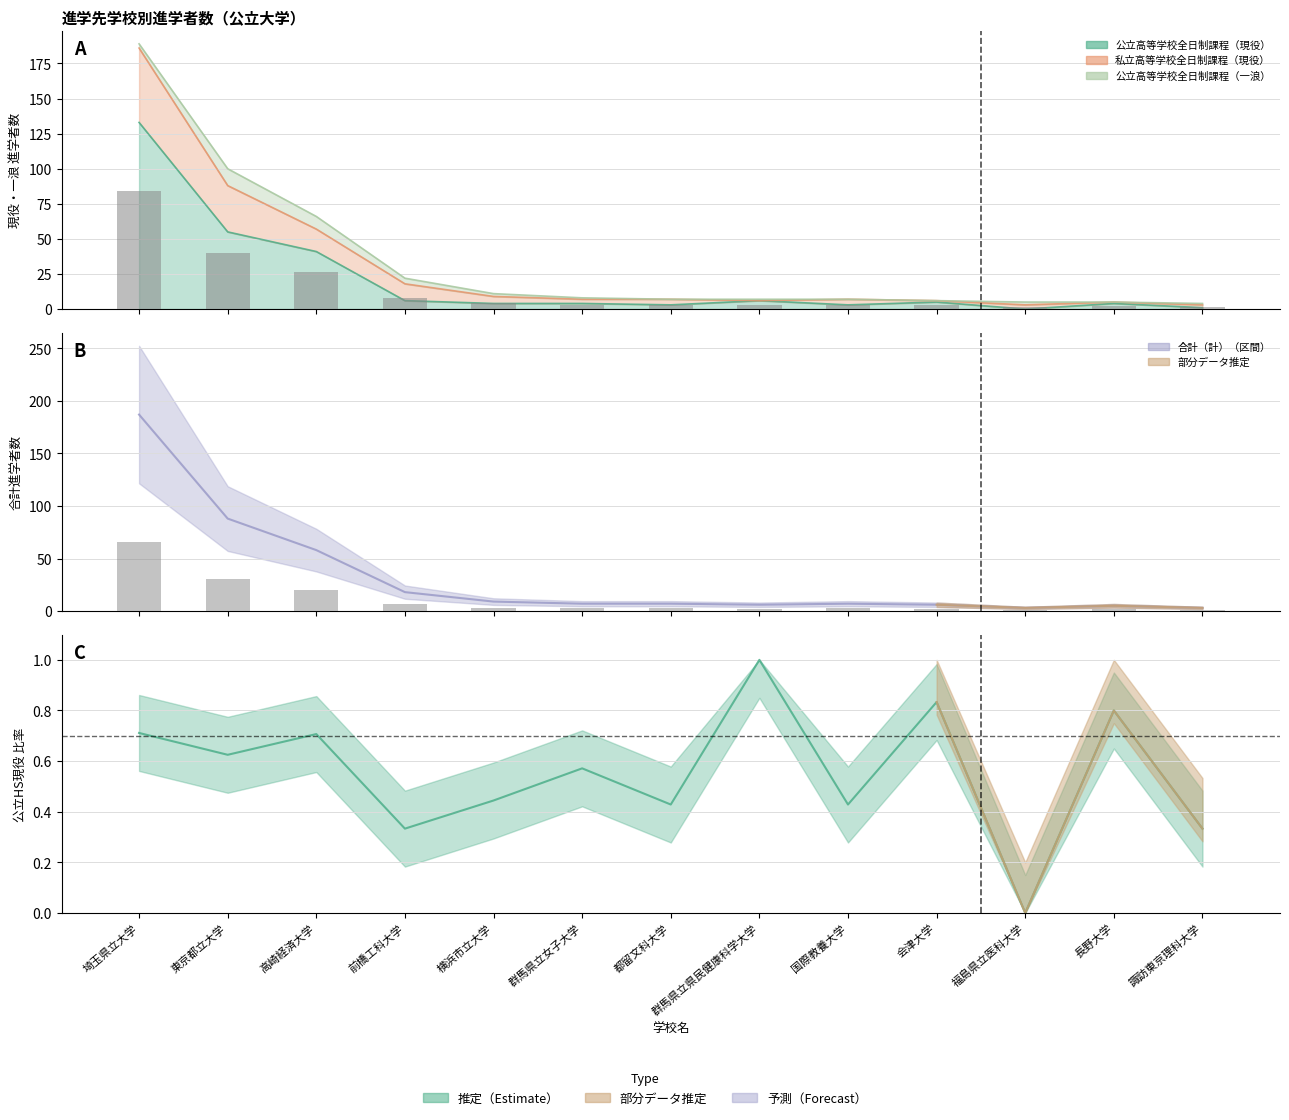

What is the total value across all series at 都留文科大学?

7.4